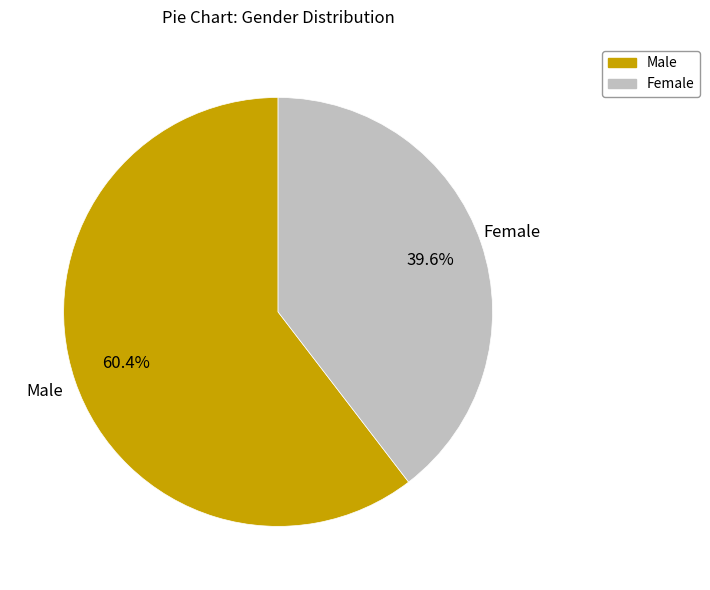

To the nearest percent, what portion does Female represent?

40%